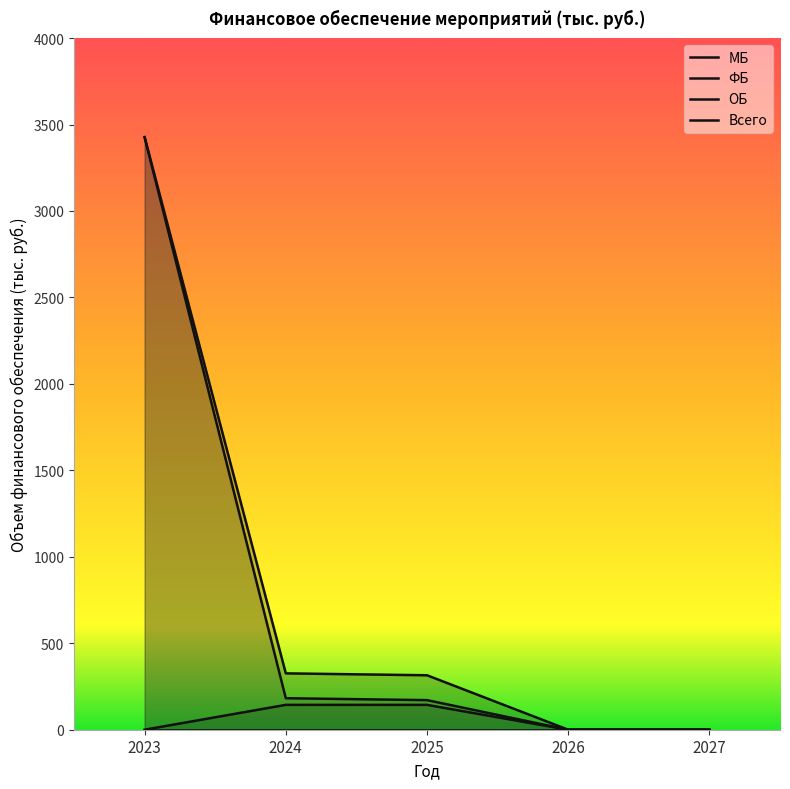

What is the greatest value displayed?

3426.8